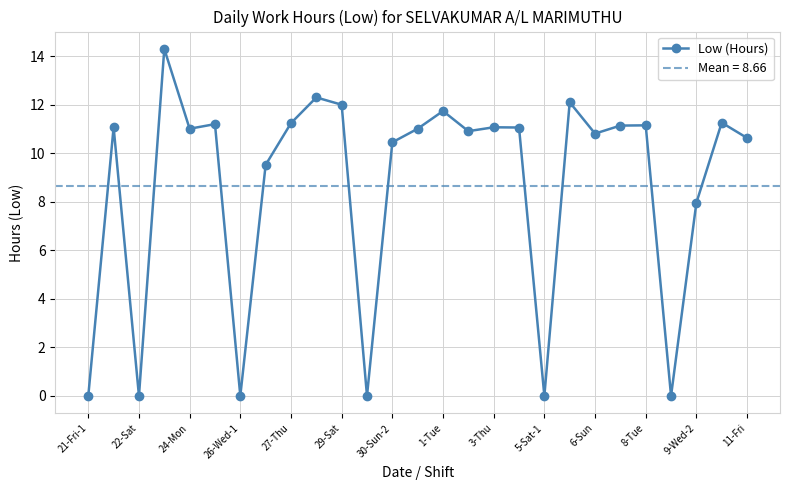

At which label is Low (Hours) closest to 7?

9-Wed-2